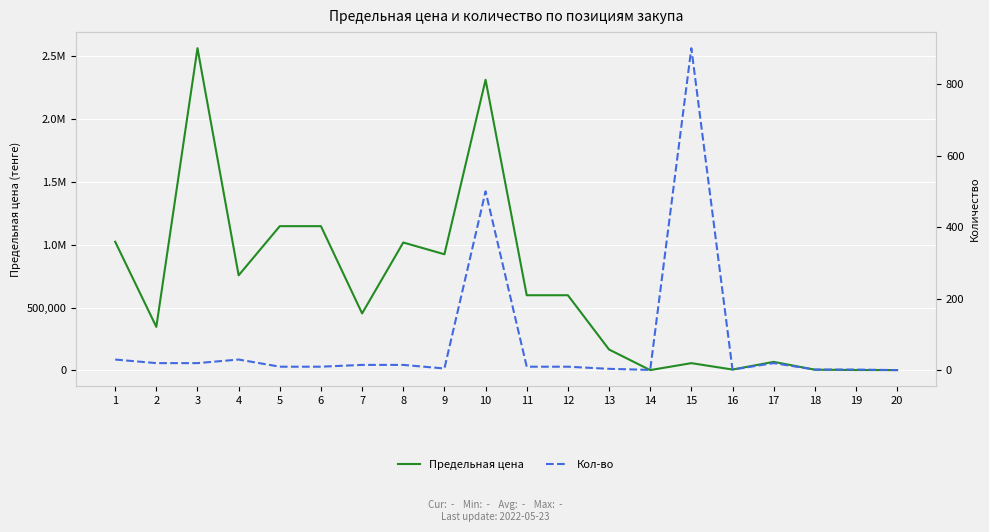

At which category is the sum across all series the highest?

3